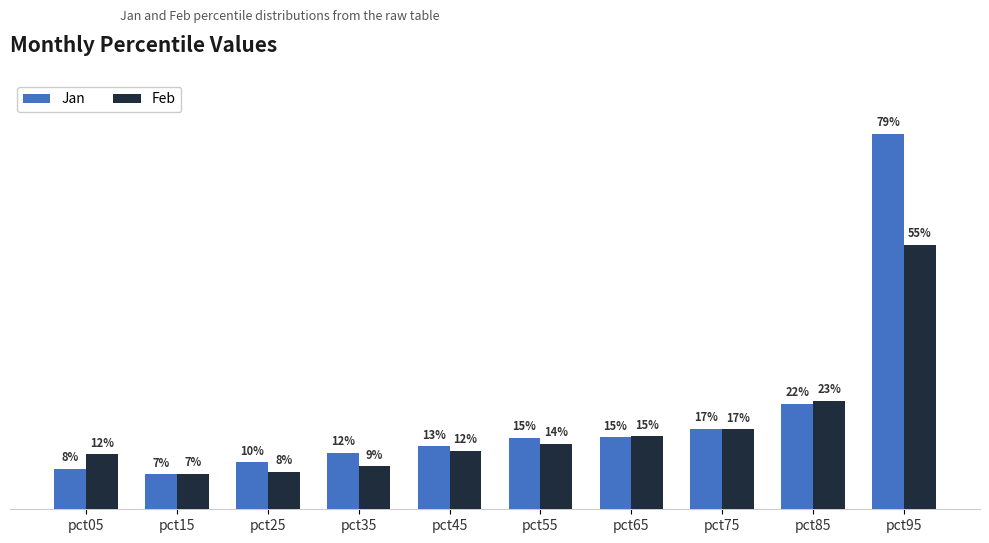

Where is Jan nearest to the value 0?

pct15